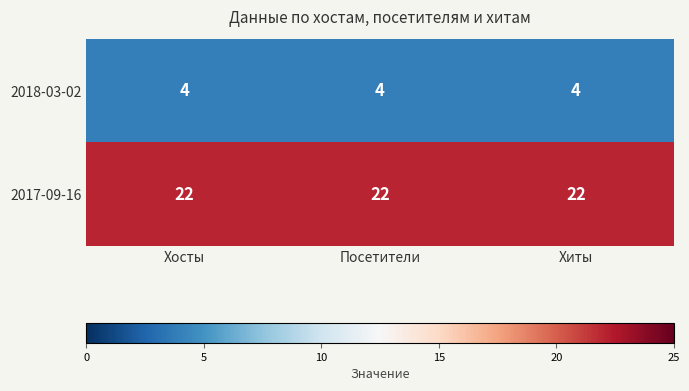

At how many categories does at least one series exceed 16?

3